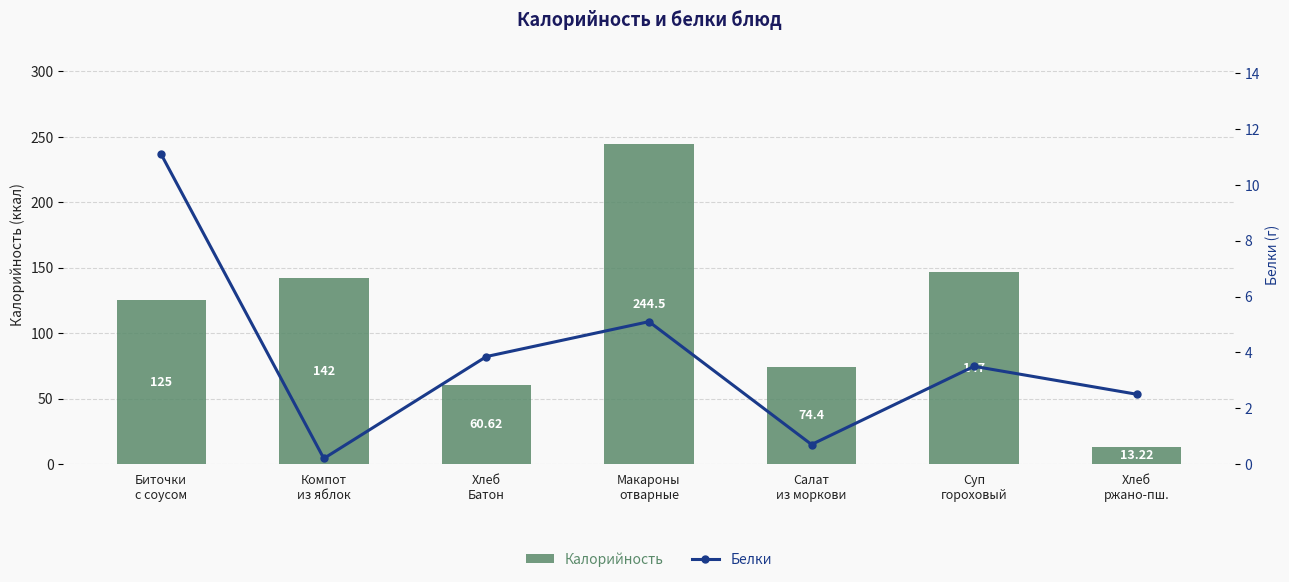

Reading left to right, transcribe all the data shown in this chart.

Калорийность: 125.0	142.0	60.6	244.5	74.4	147.0	13.2
Белки: 11.1	0.2	3.9	5.1	0.7	3.5	2.5